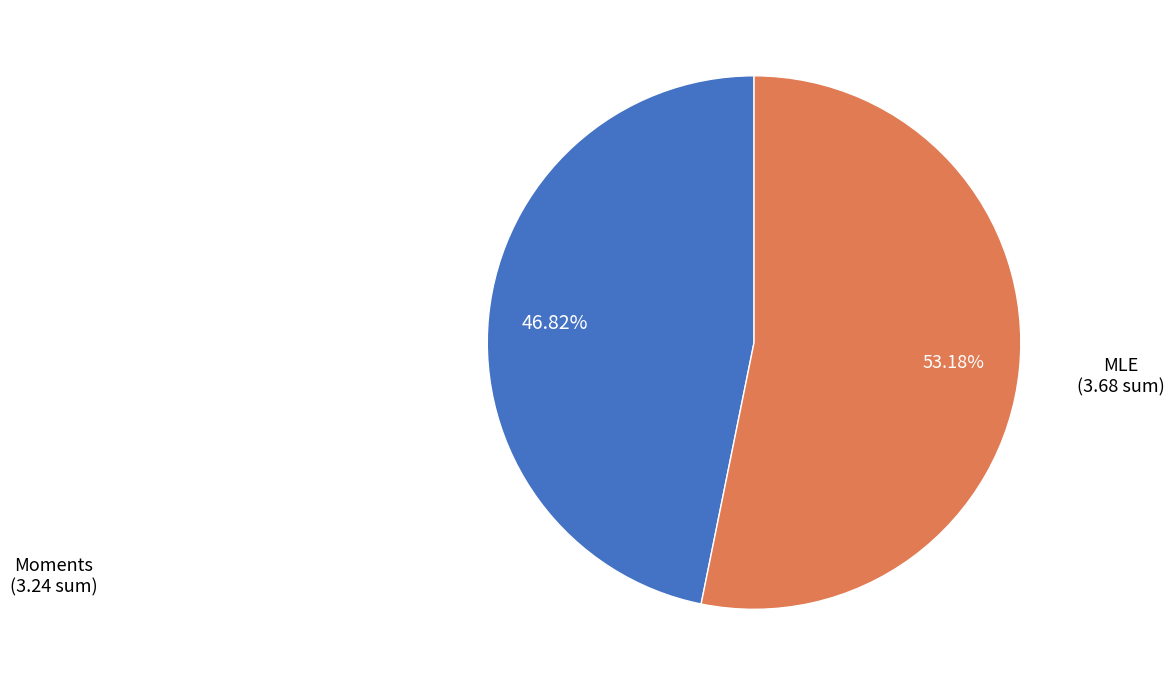

Is there a majority slice in this chart?

Yes